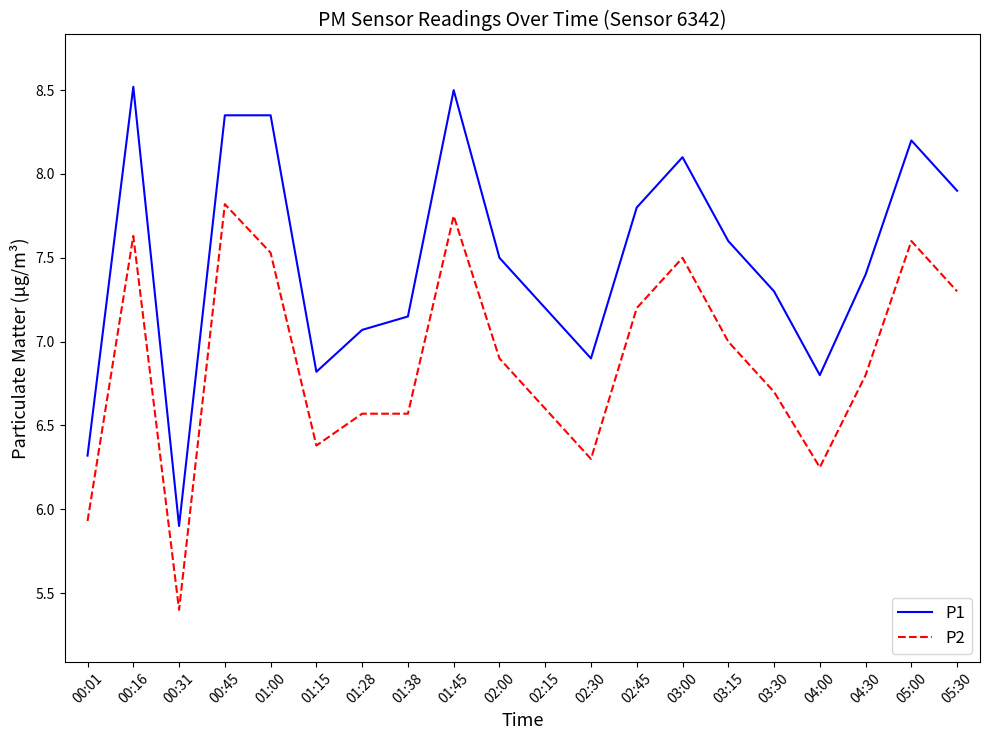

At which label does P2 reach its minimum?

00:31